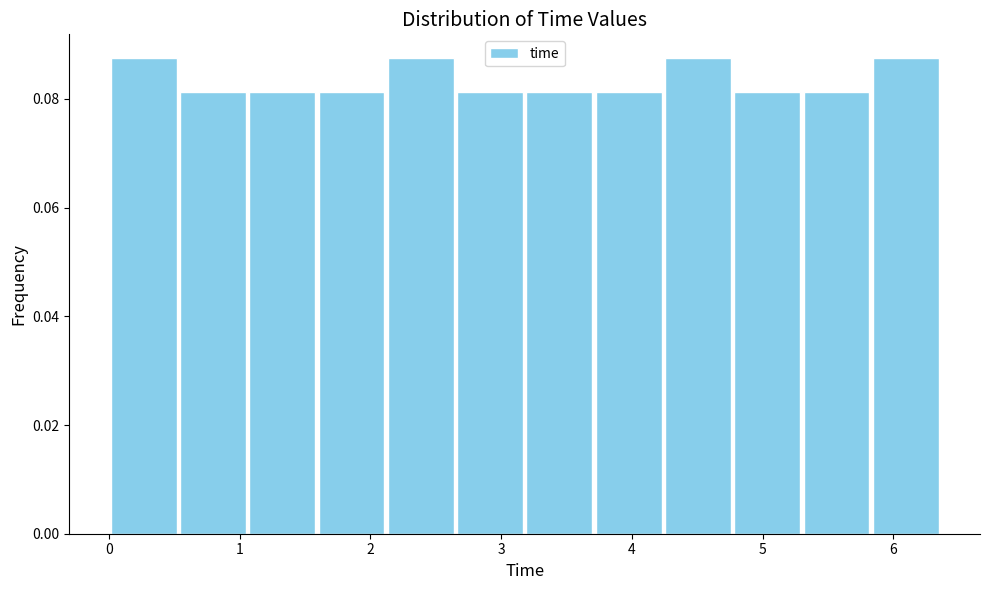

Reading left to right, transcribe this chart: for each bar, give the range it covers on the x-axis and its height. Neither the bar edges nor the heights are printed on the chart, so give them approximately, as read against the axes.

0.00 to 0.53: 0.088
0.53 to 1.06: 0.082
1.06 to 1.59: 0.082
1.59 to 2.12: 0.082
2.12 to 2.65: 0.088
2.65 to 3.18: 0.082
3.18 to 3.71: 0.082
3.71 to 4.24: 0.082
4.24 to 4.77: 0.088
4.77 to 5.30: 0.082
5.30 to 5.83: 0.082
5.83 to 6.36: 0.088